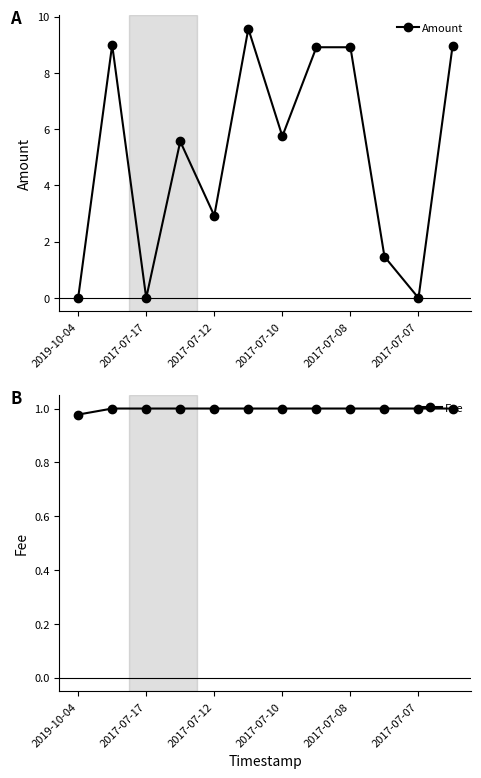

At which category does Amount reach its first local valley?

2017-07-17